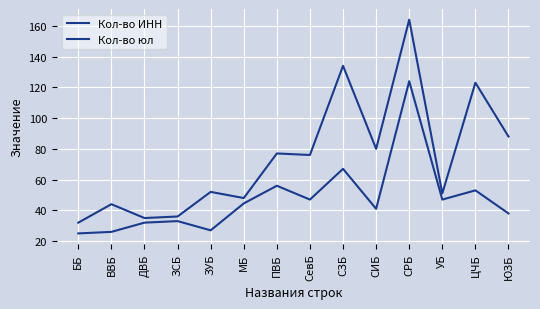

True or false: Кол-во юл and Кол-во ИНН intersect in this chart.

False